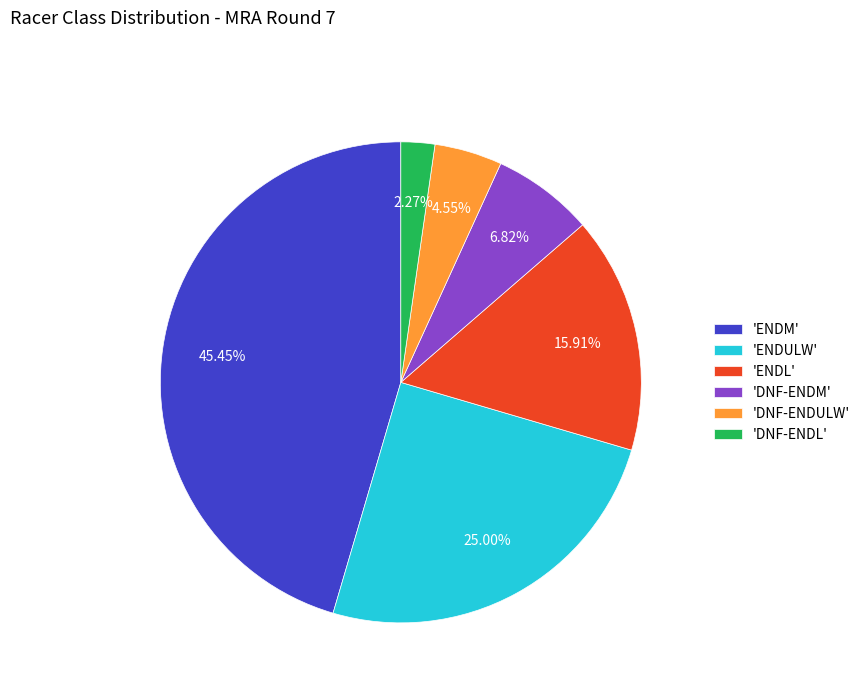

What is the smallest slice in the pie chart?

'DNF-ENDL'